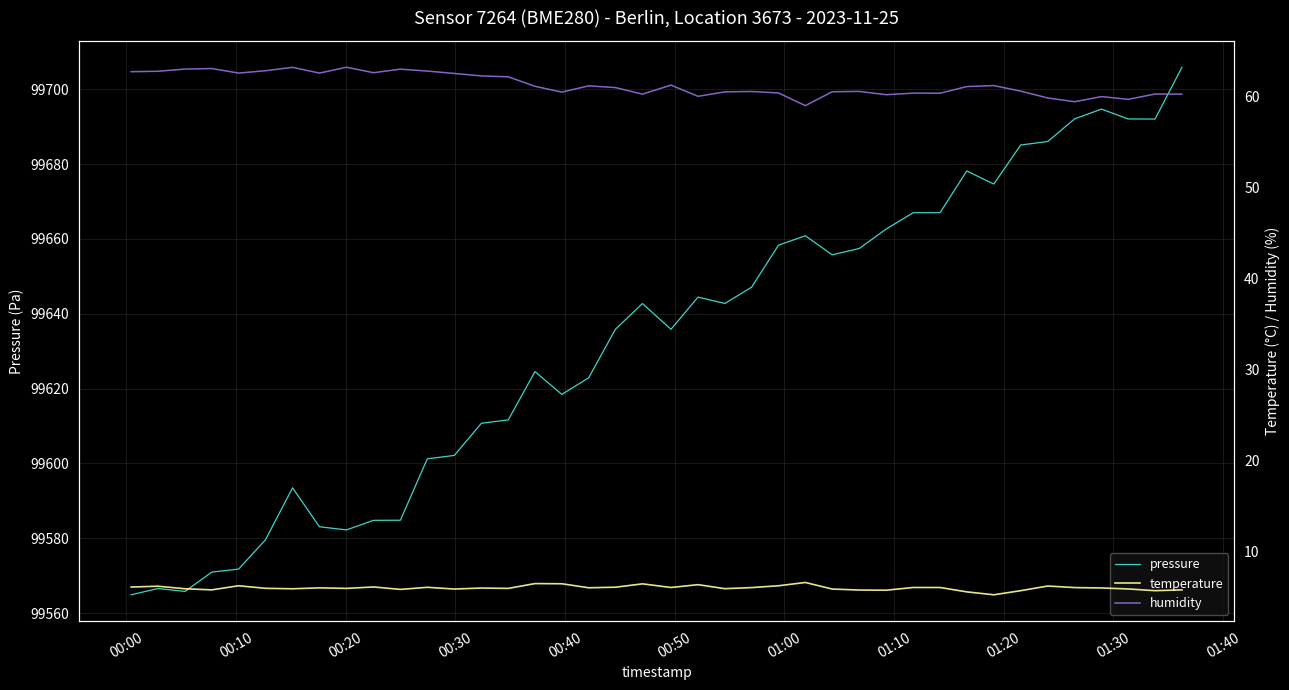

What is the highest value of the pressure series?

99705.9